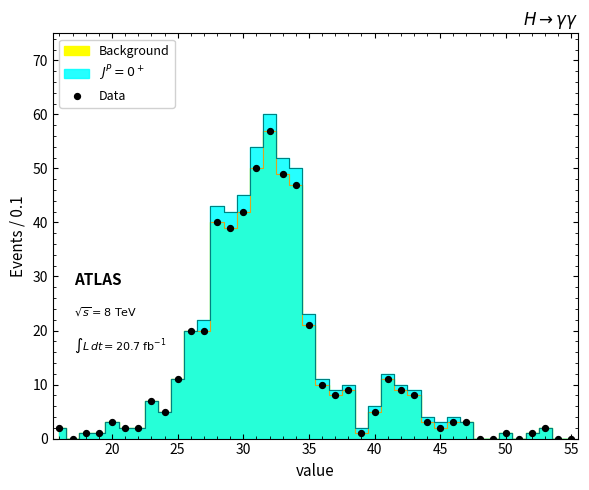

What Y value in the scatter plot is closest to 28?

21